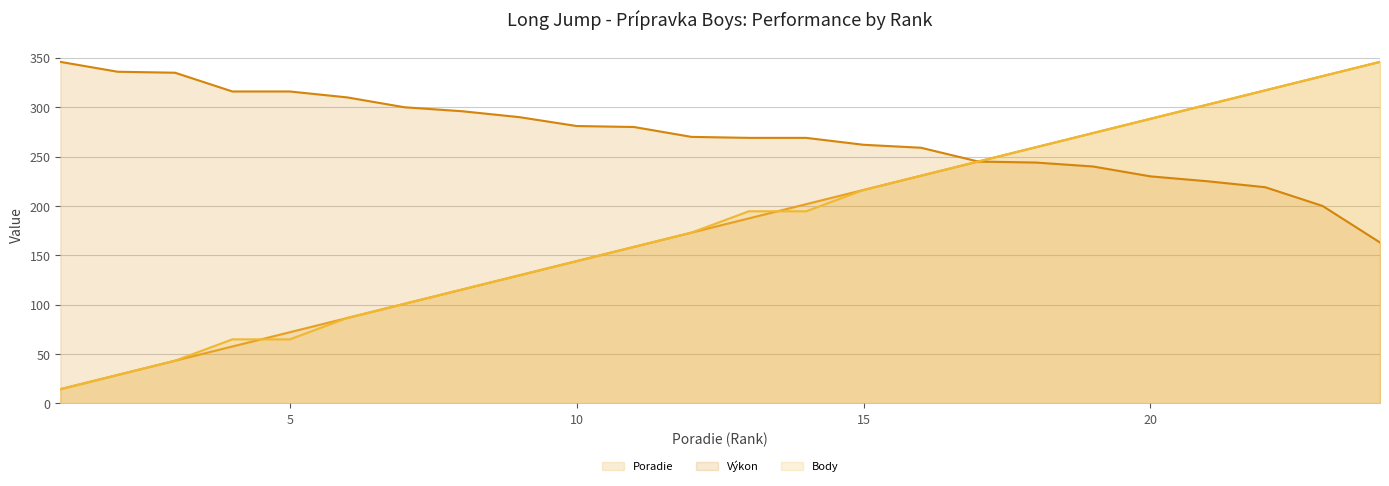

Is it true that Body equals 15.3 at 2?

False